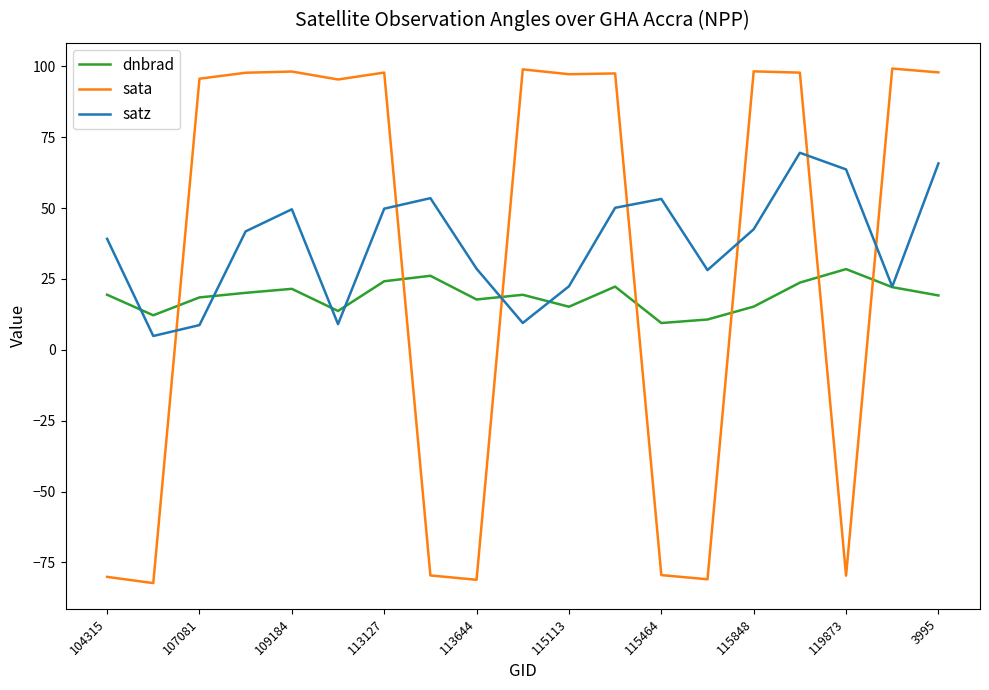

What is the highest value of the satz series?

69.5